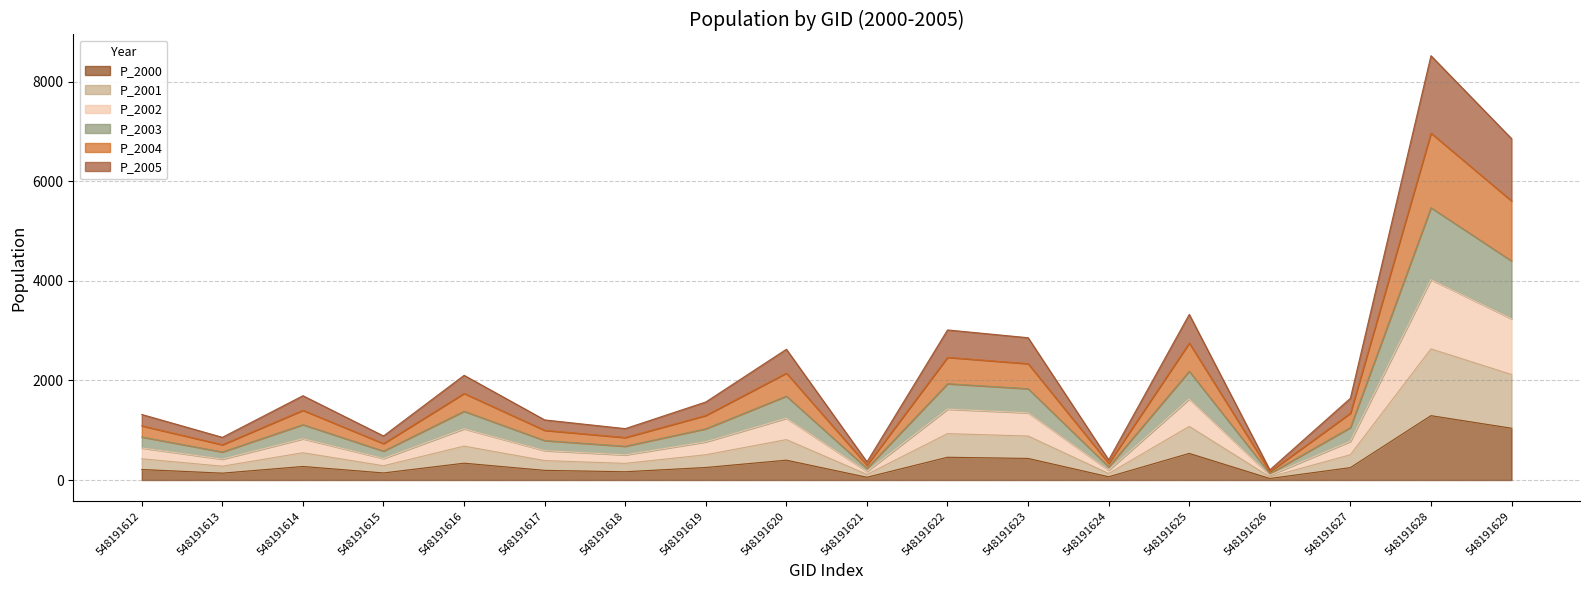

What are all the series names shown in the legend?

P_2000, P_2001, P_2002, P_2003, P_2004, P_2005